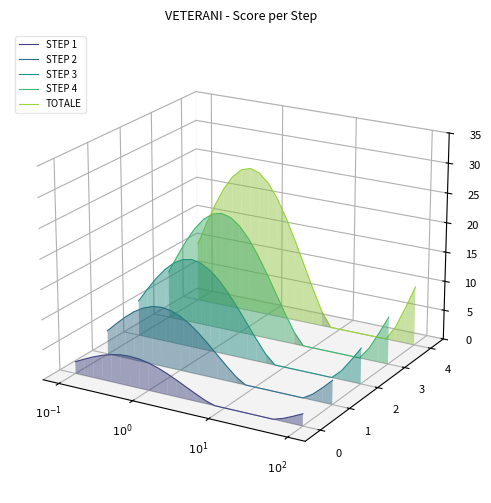

Is the value of STEP 3 at 9 greater than the value of STEP 1 at $10^{0}$?

Yes